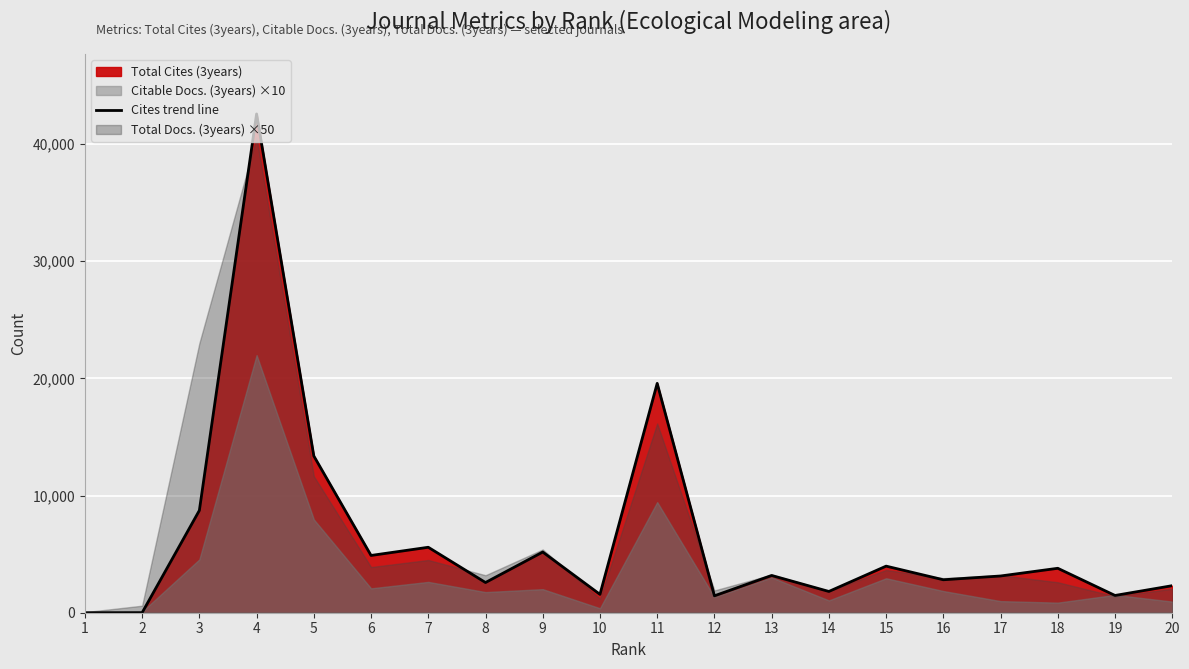

How many lines are shown in the chart?

1